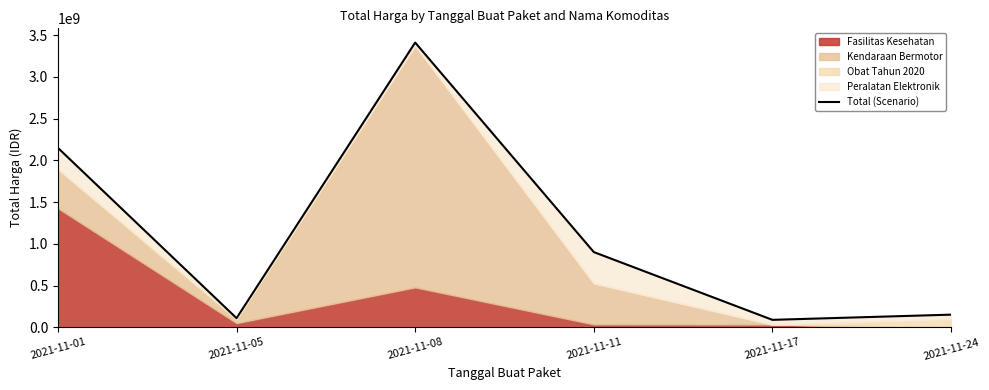

What is the average value?

1135035048